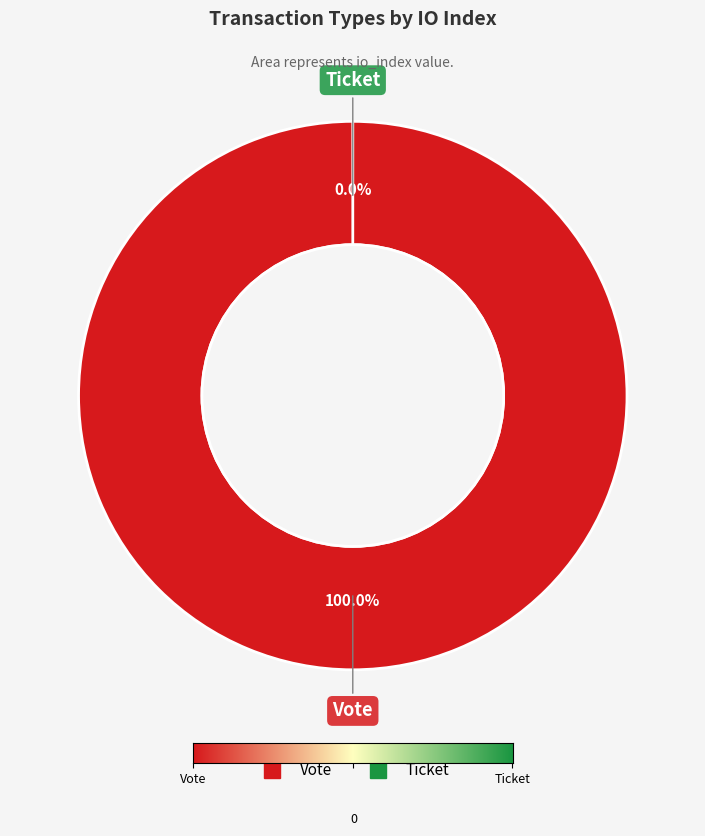

Is there a majority slice in this chart?

Yes